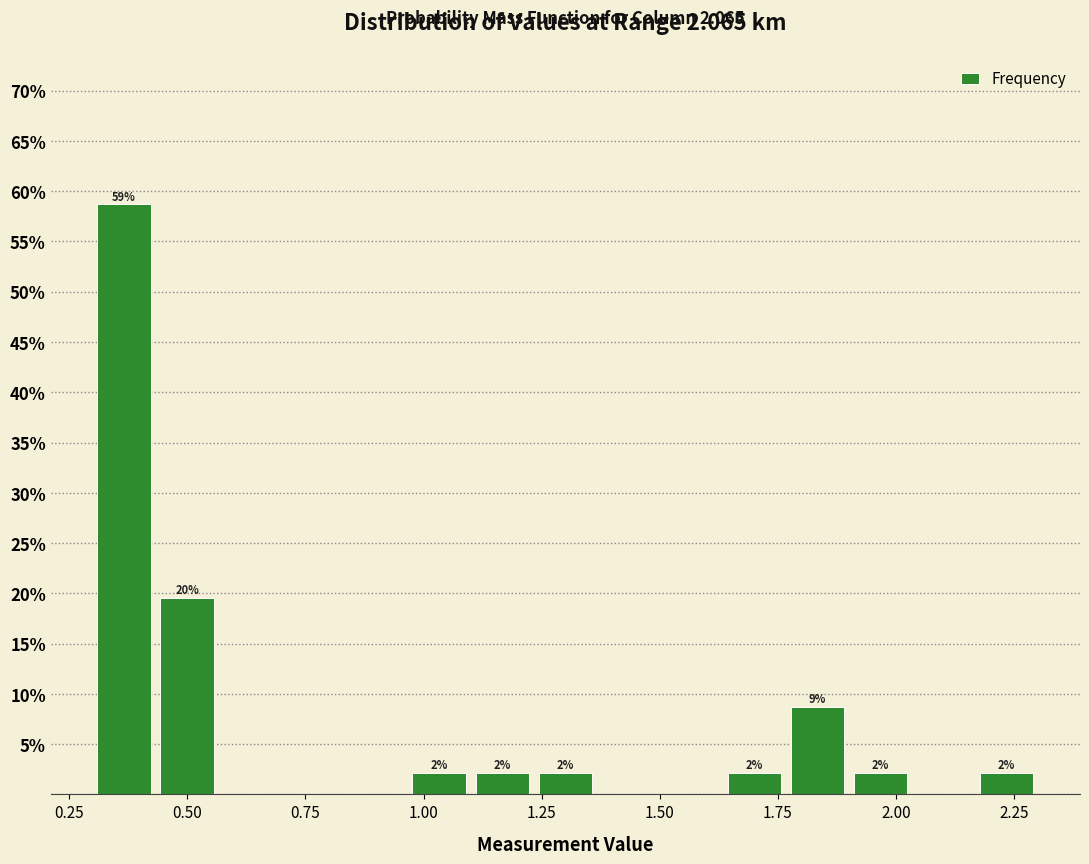

Around what value on the x-axis is the tallest bar? Give the approximate position of its centre, as read against the axis.

0.35